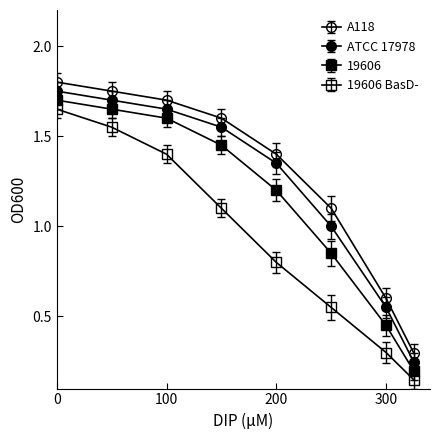

How many lines are shown in the chart?

4